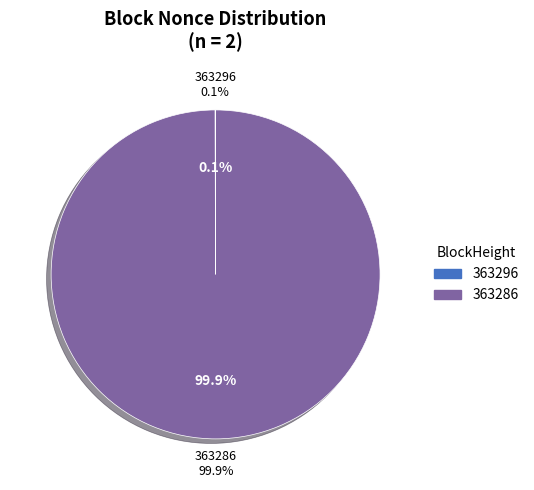

Is it true that 363286 is 99% of the pie?

False